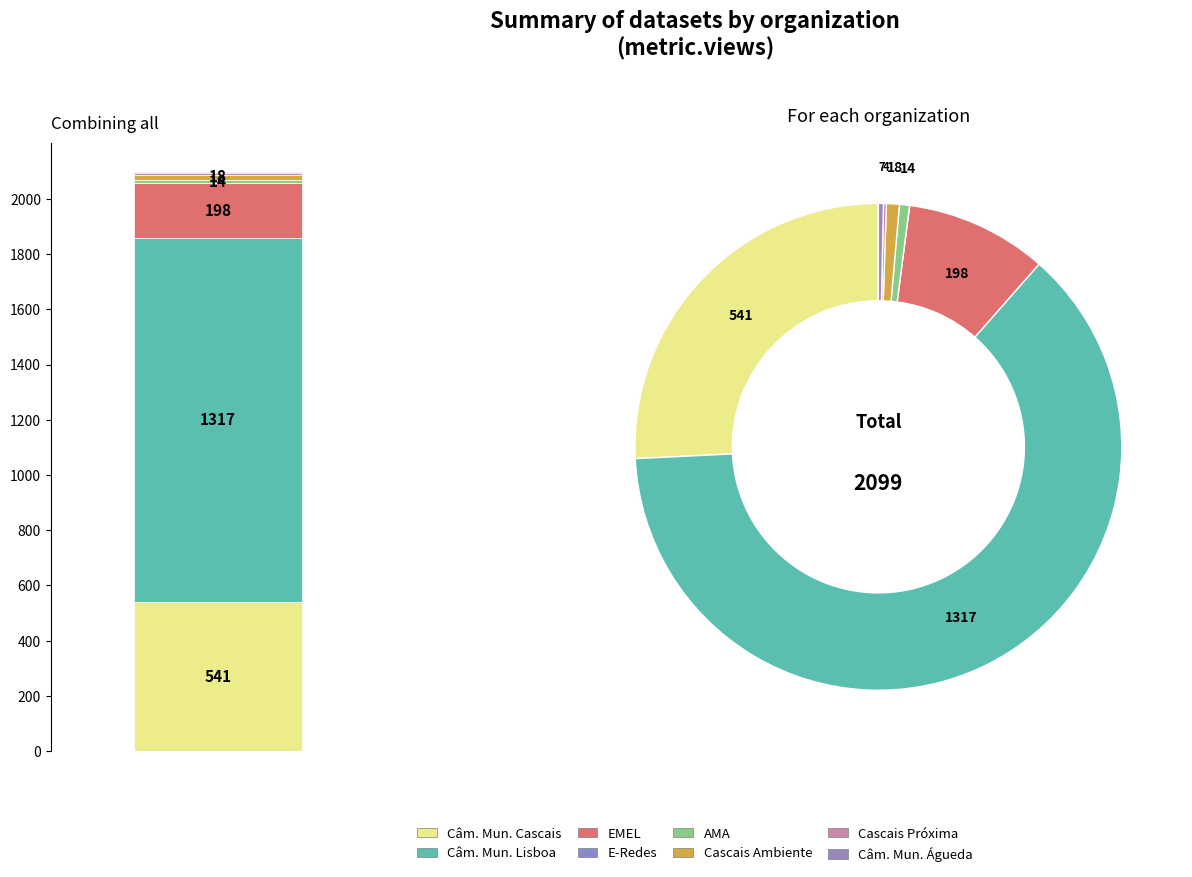

Between EMEL and E-Redes, which is larger?

EMEL